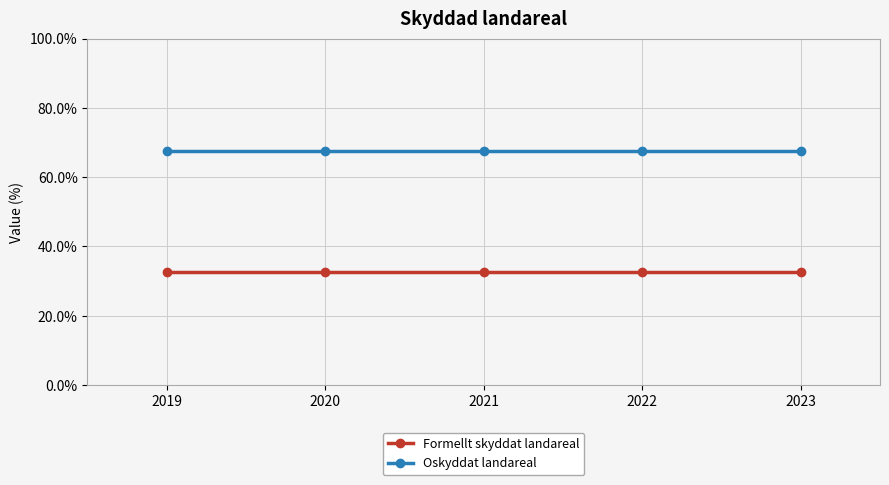

What are all the series names shown in the legend?

Formellt skyddat landareal, Oskyddat landareal